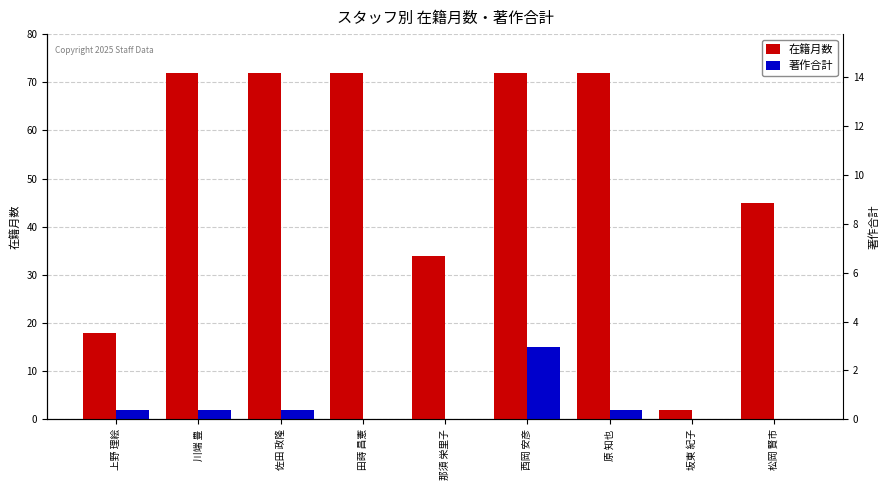

Reading left to right, transcribe all the data shown in this chart.

在籍月数: 上野 理絵=18	川端 豊=72	佐田 政隆=72	田蒔 昌憲=72	那須 栄里子=34	西岡 安彦=72	原 知也=72	坂東 紀子=2	松岡 賢市=45
著作合計: 上野 理絵=2	川端 豊=2	佐田 政隆=2	田蒔 昌憲=0	那須 栄里子=0	西岡 安彦=15	原 知也=2	坂東 紀子=0	松岡 賢市=0